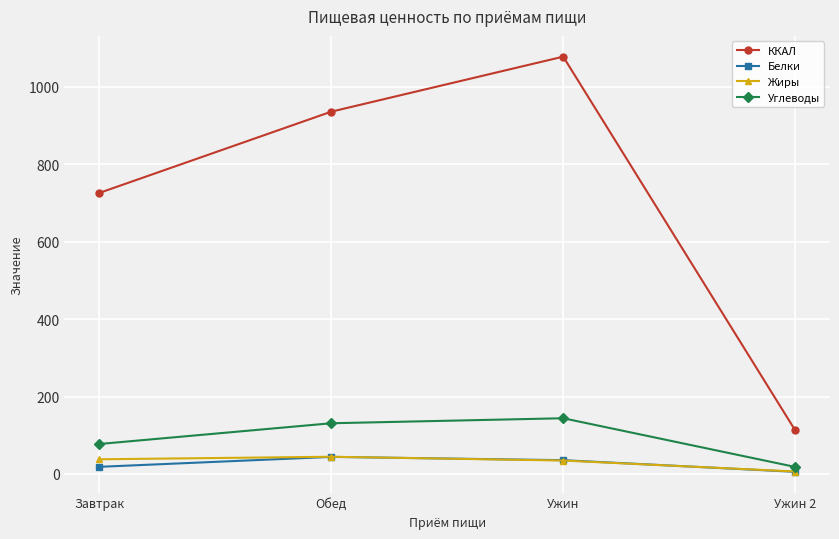

Is it true that ККАЛ equals 472.7 at Завтрак?

False